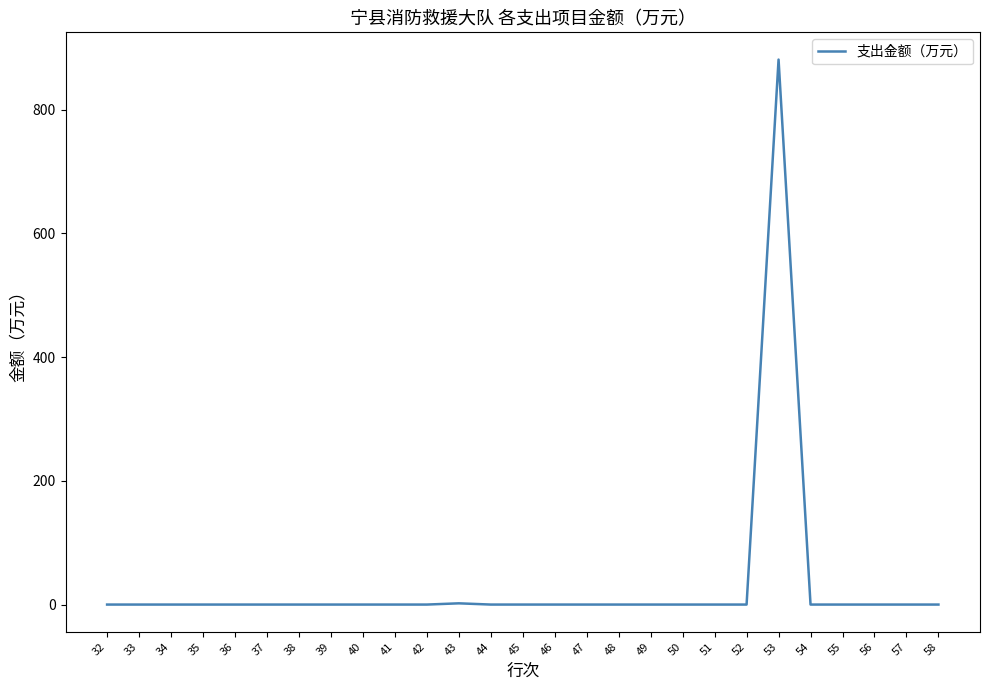

True or false: the data has more than 0 interior local peaks.

True